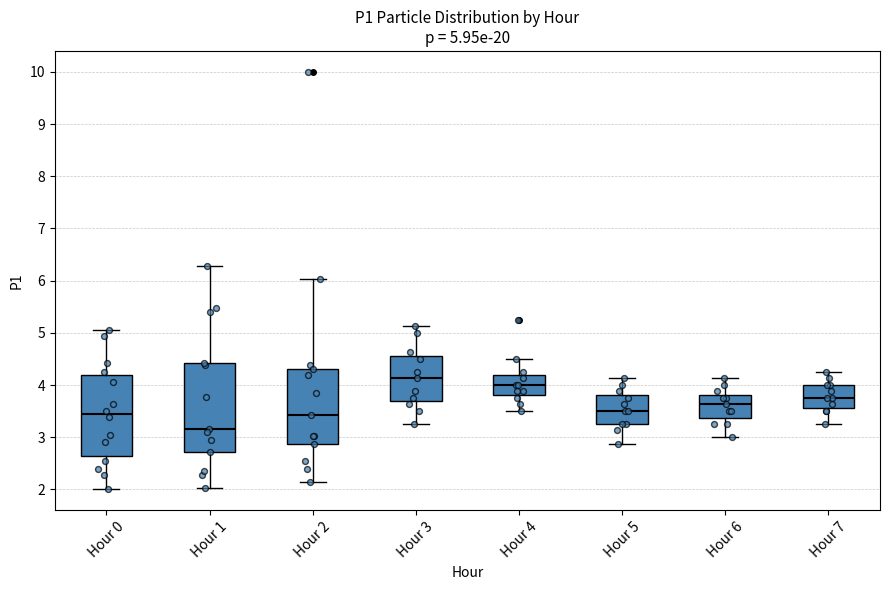

Which box's median line is the highest?

Hour 3